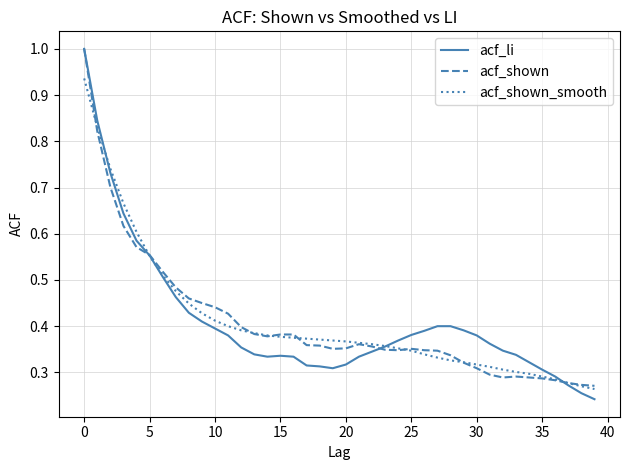

Is it true that acf_li equals 0.1 at 15?

False